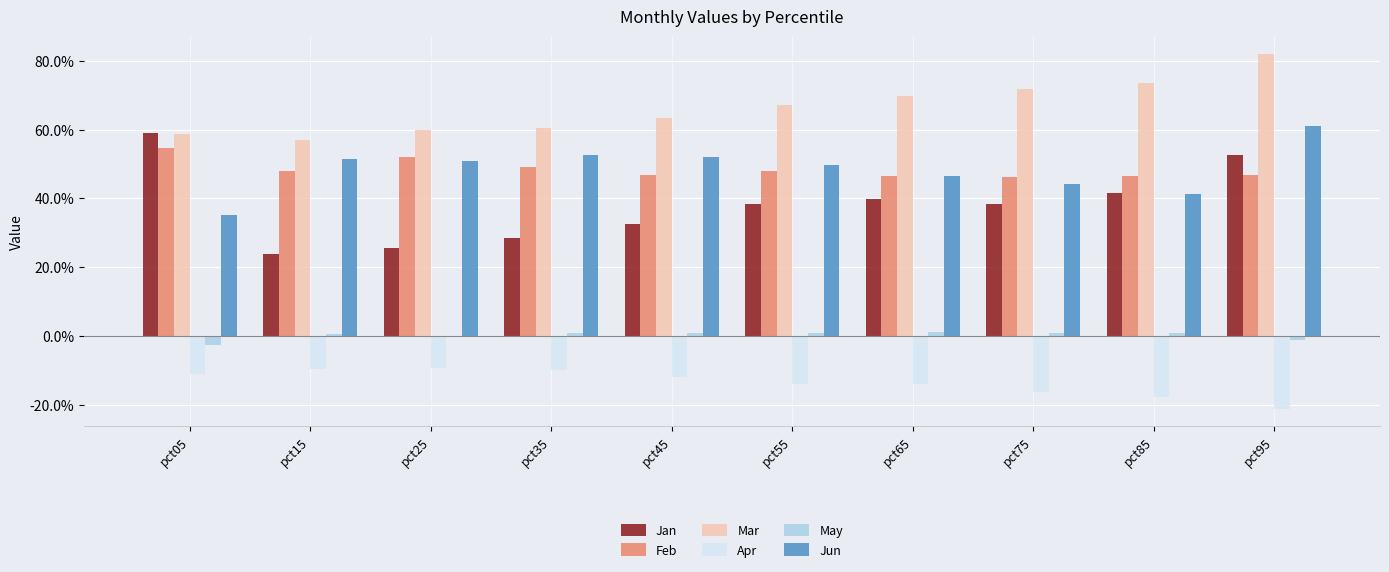

Rank the series by their maximum value, from lowest to highest.

Apr, May, Feb, Jan, Jun, Mar